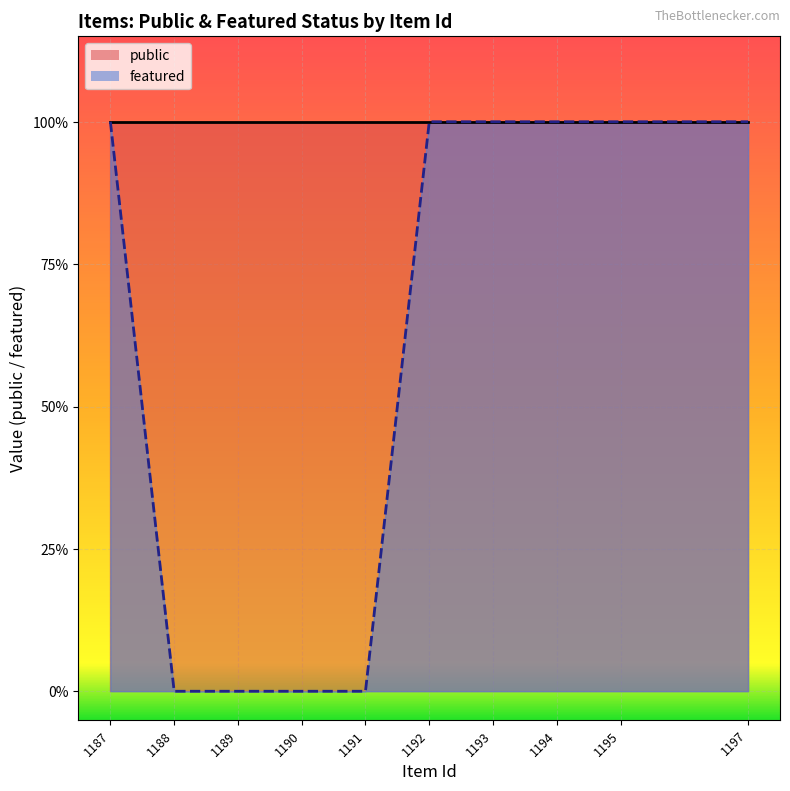

At which category does the chart reach its peak across all series?

1187